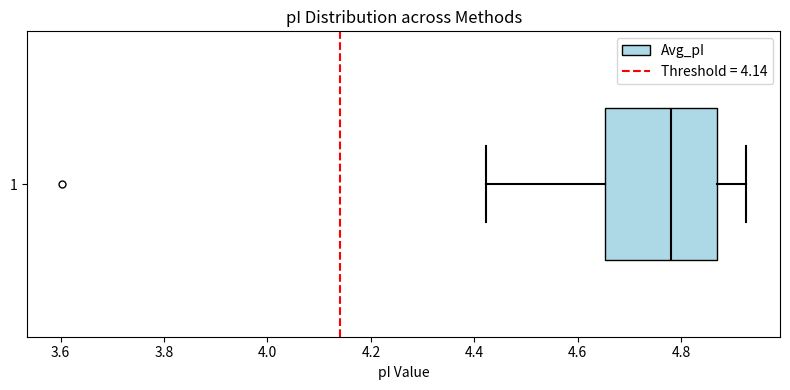

Transcribe this box plot: give where the median line is, the range the box spans, and where the two whiskers end, as read against the x-axis. The values are not printed on the chart, so give them approximately, as read against the axis.

median 4.78, box 4.66 to 4.86, whiskers 4.42 to 4.92